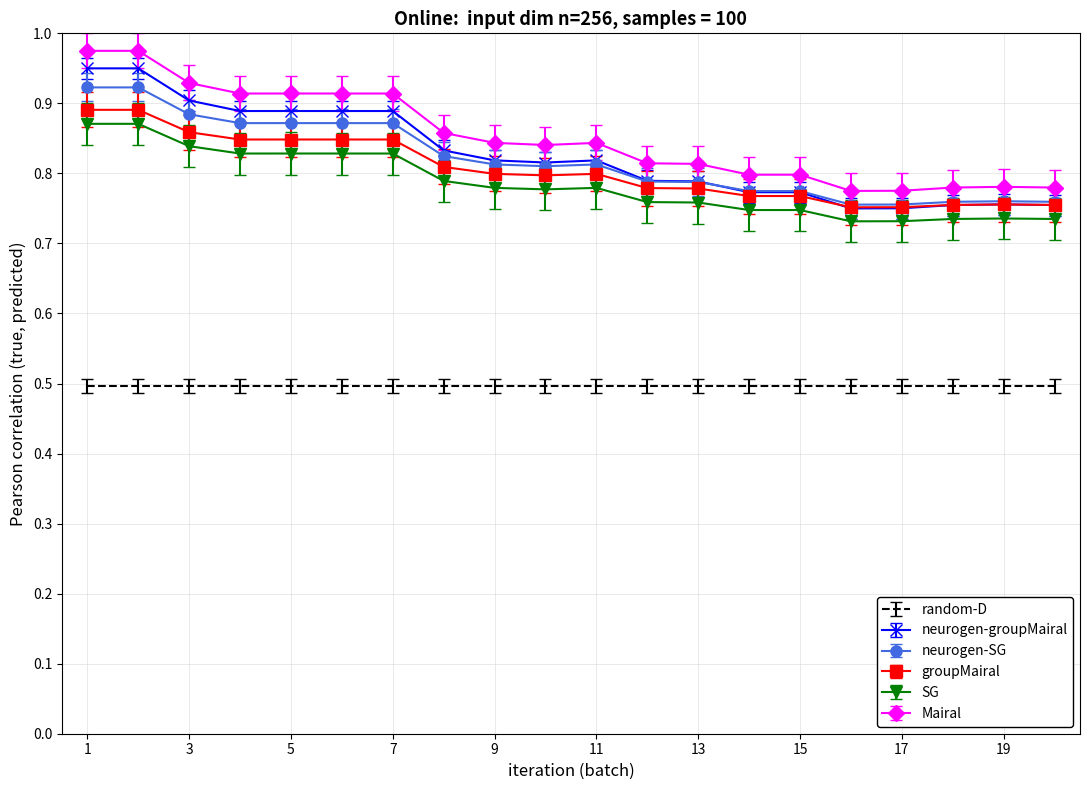

True or false: random-D and neurogen-groupMairal cross at least once.

False